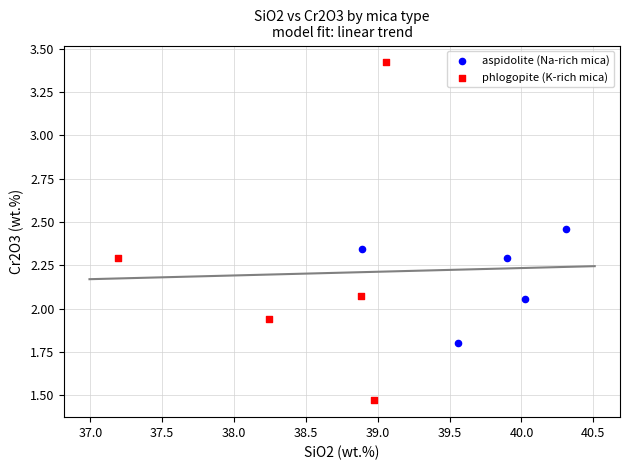

Which series contains the lowest Y value?

phlogopite (K-rich mica)